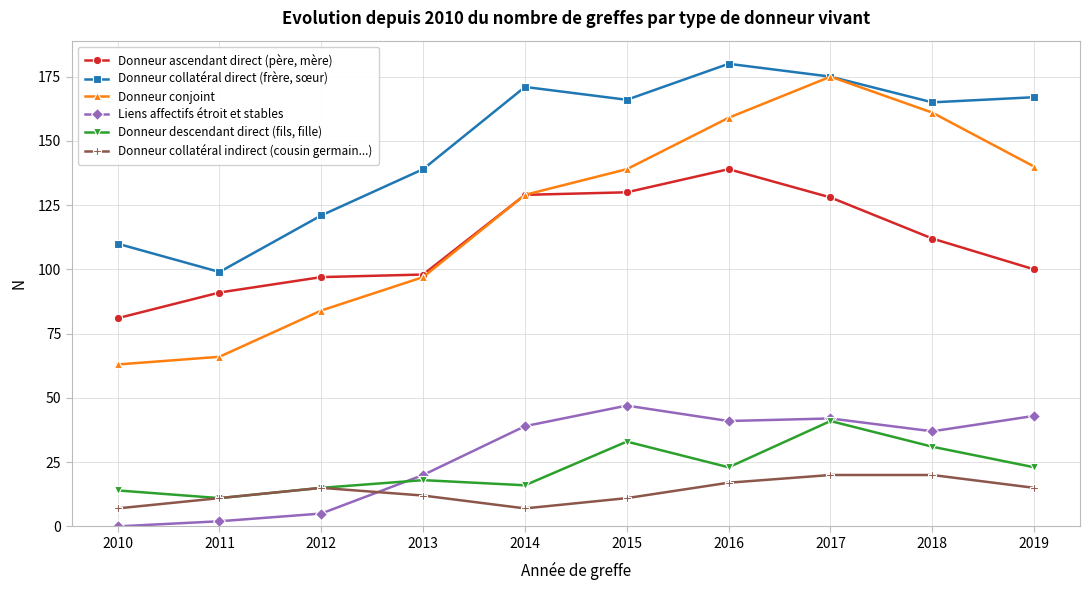

The value of Liens affectifs étroit et stables at 2015 is 47. True or false?

True